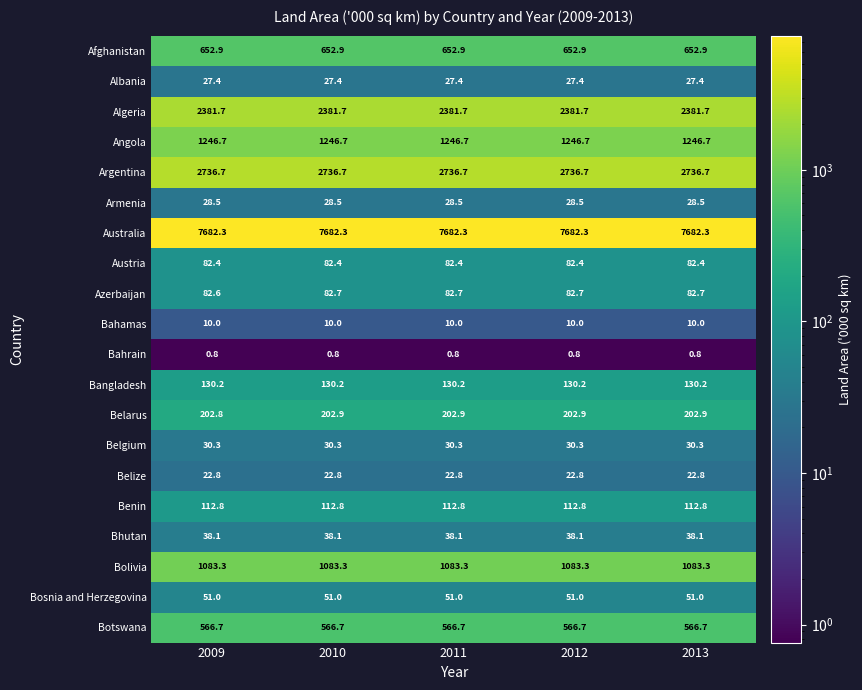

Read the Angola value at 2012.

1246.7